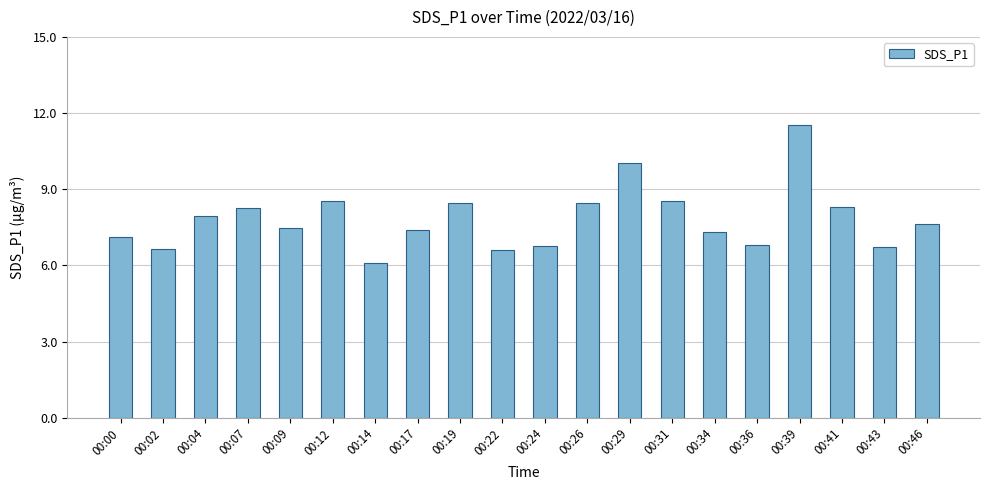

The chart shows a value of 9.5 at 00:43. True or false?

False